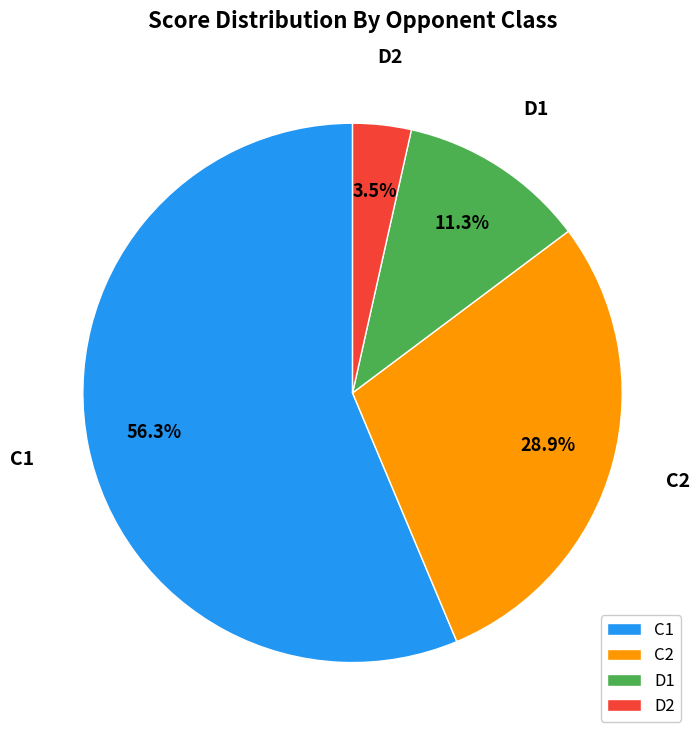

What is the ratio of the value at D2 to the value at D1?

0.3